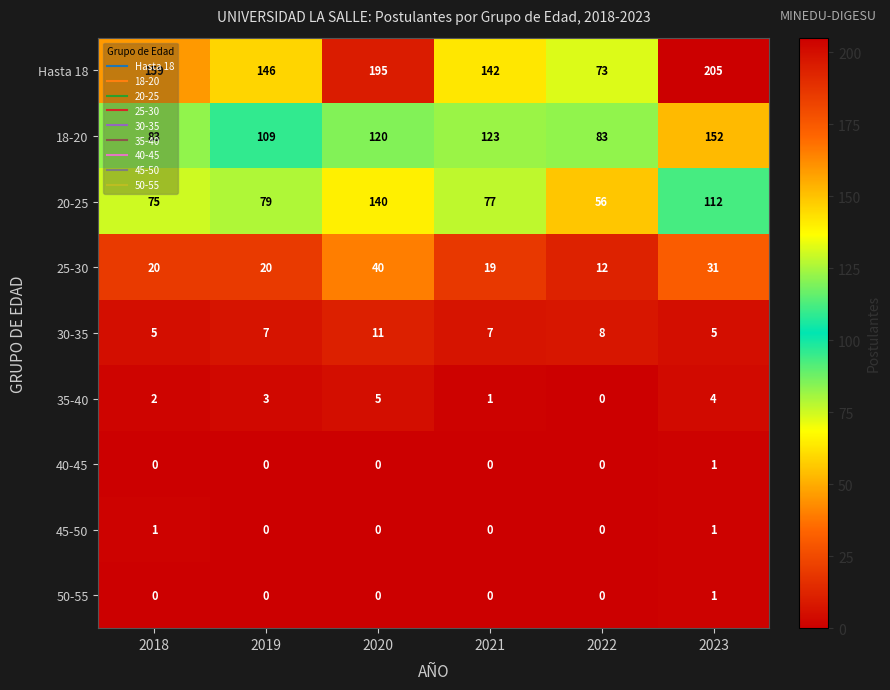

What is the difference between the second highest and second lowest values in the 25-30 series?

12